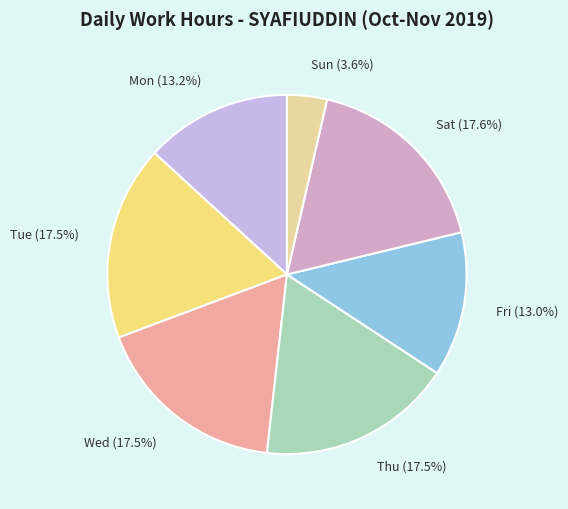

Which slice is the smallest?

Sun